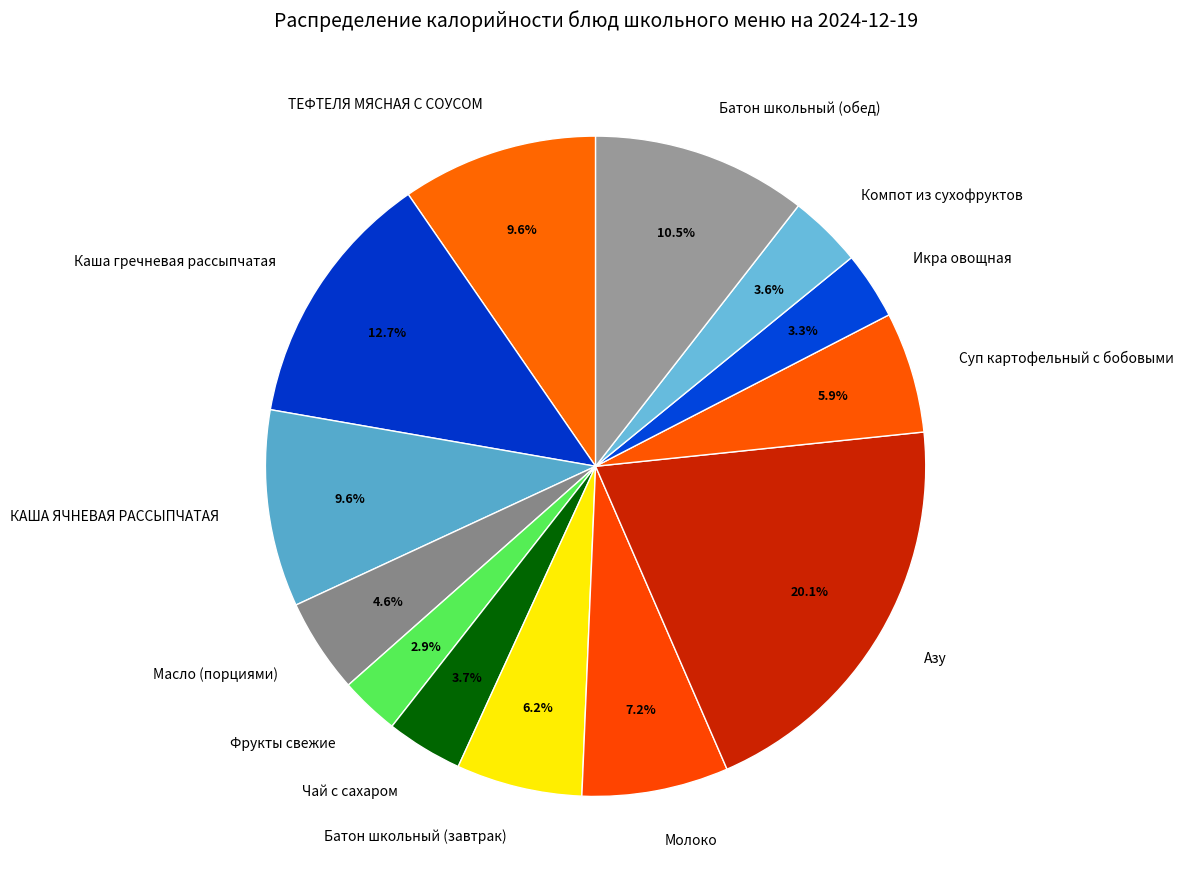

To the nearest percent, what percentage of the pie is Икра овощная?

3%